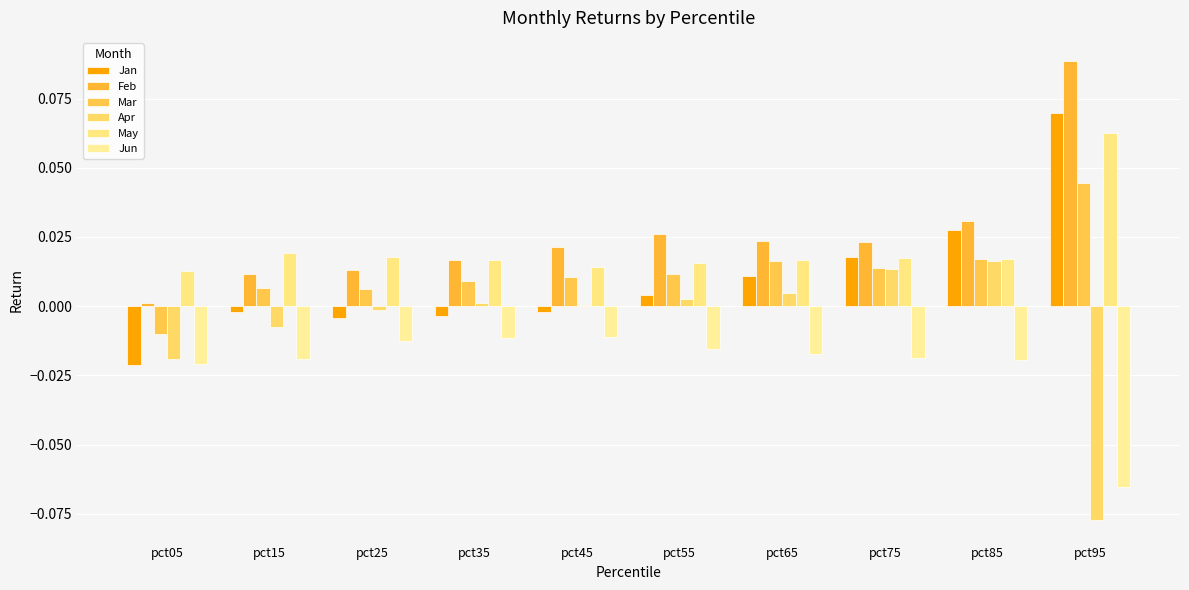

Reading right to left, extract all data points from this chart.

Jan: 0.1	0.0	0.0	0.0	0.0	-0.0	-0.0	-0.0	-0.0	-0.0
Feb: 0.1	0.0	0.0	0.0	0.0	0.0	0.0	0.0	0.0	0.0
Mar: 0.0	0.0	0.0	0.0	0.0	0.0	0.0	0.0	0.0	-0.0
Apr: -0.1	0.0	0.0	0.0	0.0	0.0	0.0	-0.0	-0.0	-0.0
May: 0.1	0.0	0.0	0.0	0.0	0.0	0.0	0.0	0.0	0.0
Jun: -0.1	-0.0	-0.0	-0.0	-0.0	-0.0	-0.0	-0.0	-0.0	-0.0